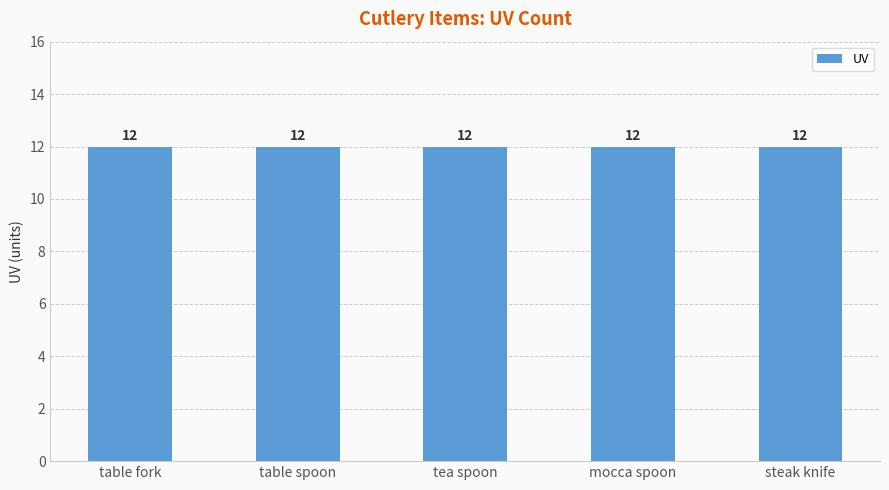

What is the label of the 2nd bar from the right?

mocca spoon